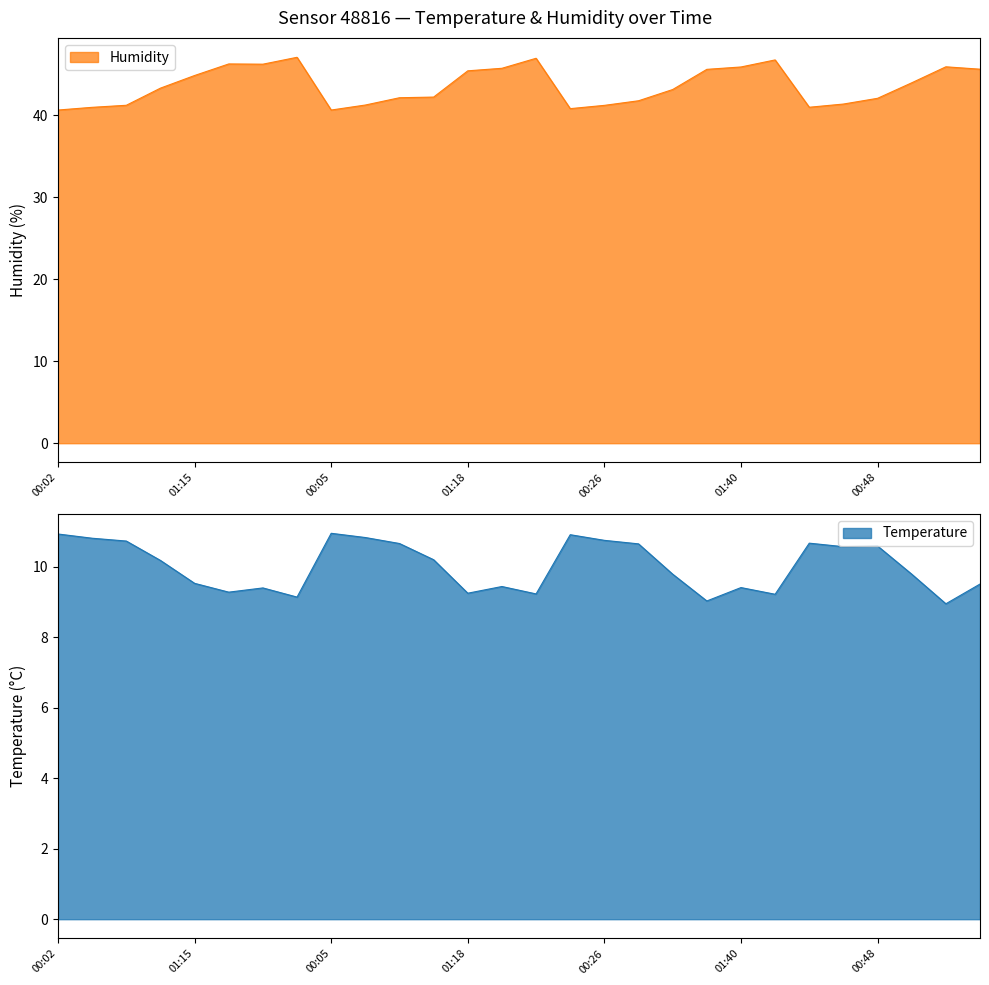

Where is Temperature nearest to the value 9?

01:21